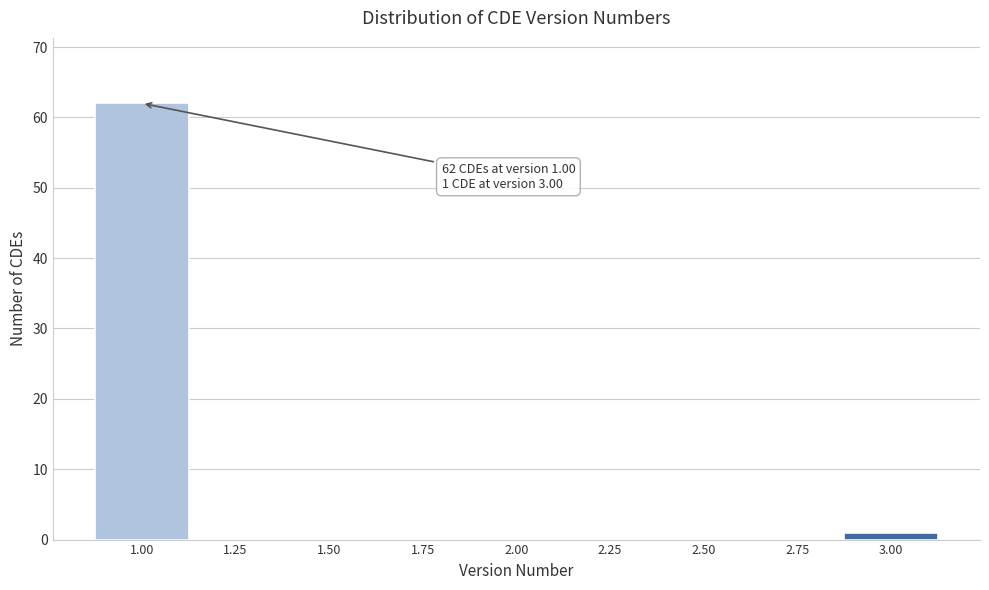

Over which range of the x-axis is the bar tallest?

0.875 to 1.125